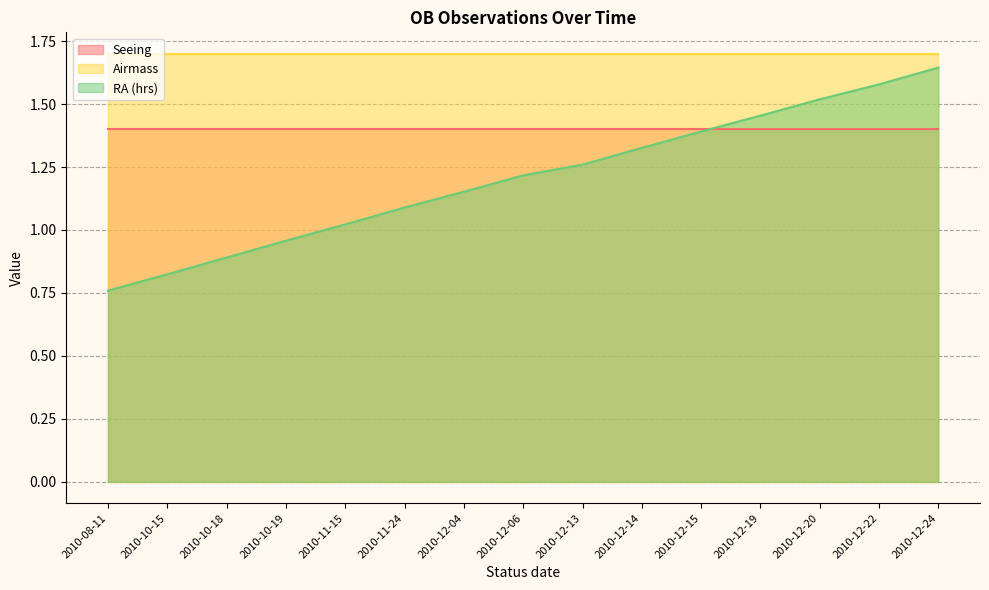

What are all the series names shown in the legend?

Seeing, Airmass, RA (hrs)